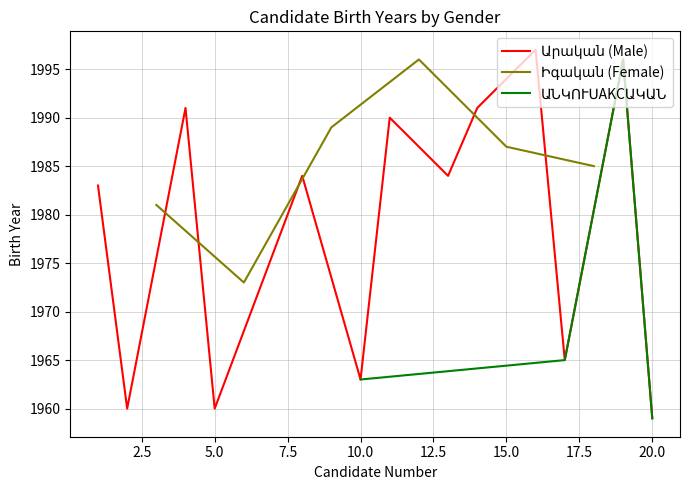

Which series changed the most between 8 and 17?

Արական